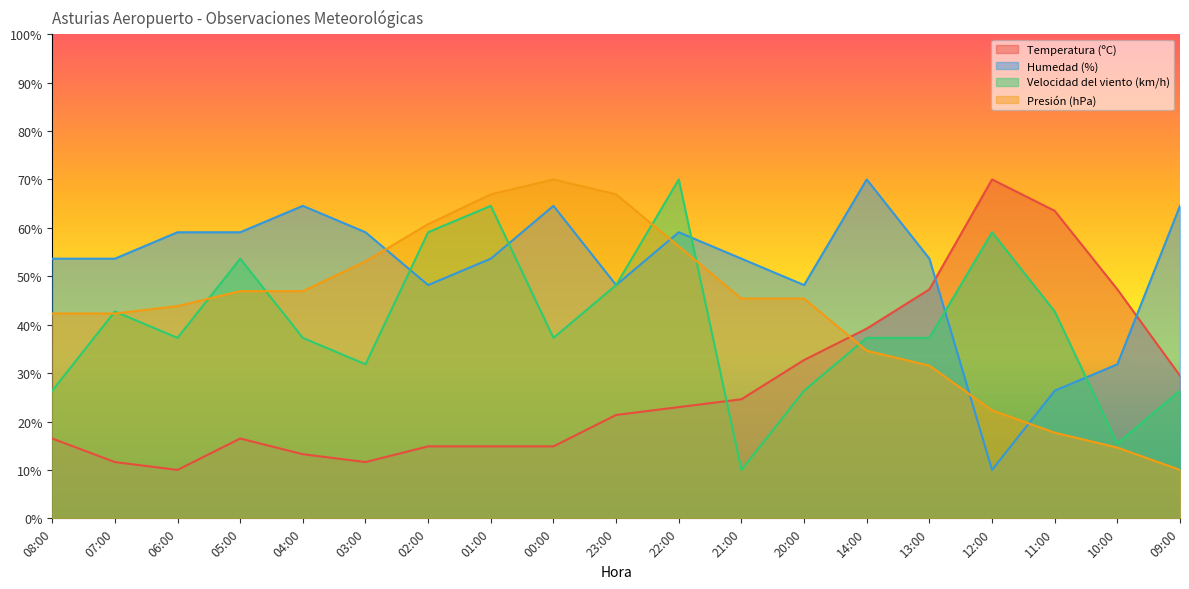

True or false: Presión (hPa) and Temperatura (ºC) cross at least once.

True